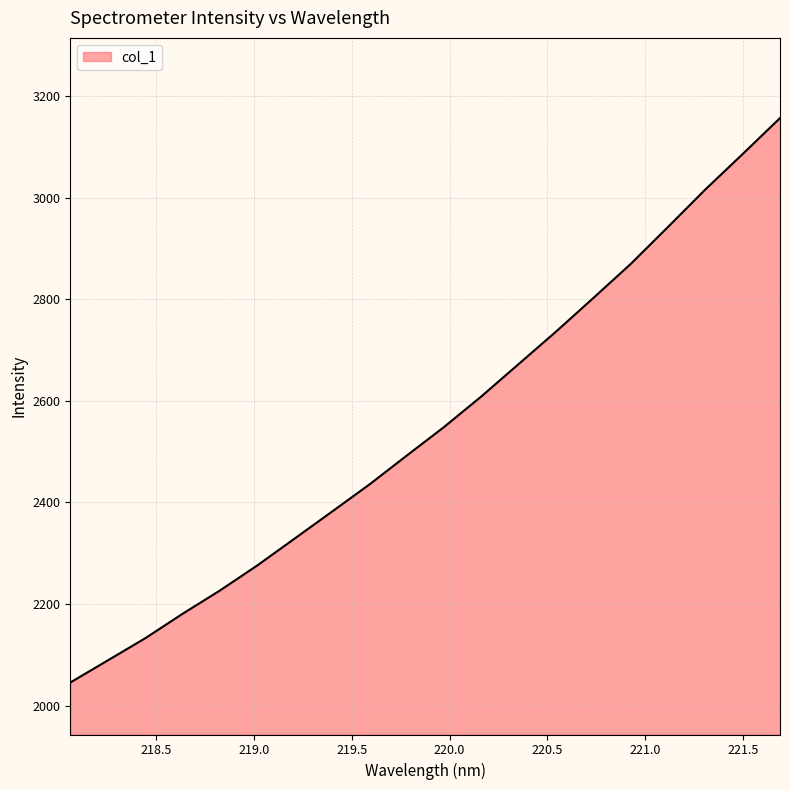

What is the difference between the maximum and minimum values?

1111.2